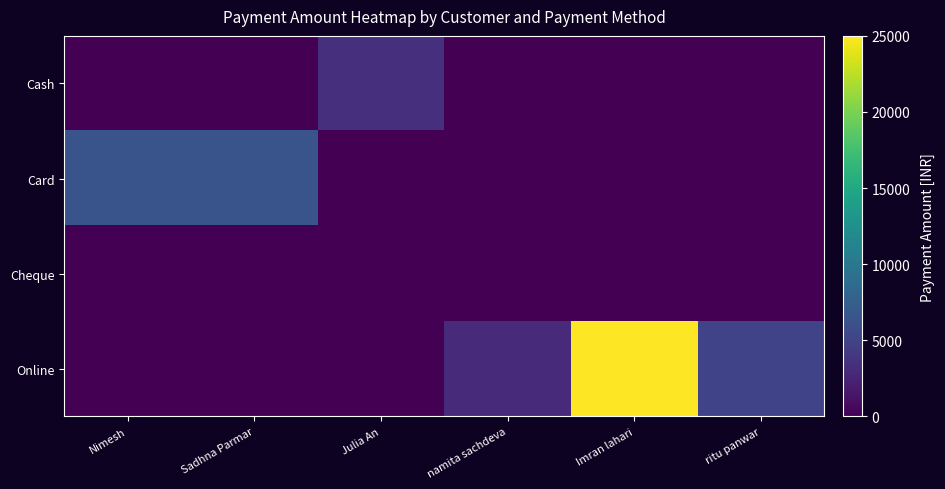

How many series are shown in this chart?

4